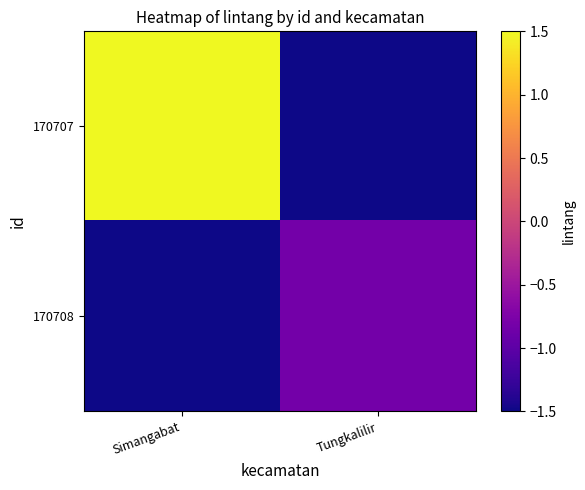

Between Simangabat and Tungkalilir, which is larger?

Tungkalilir